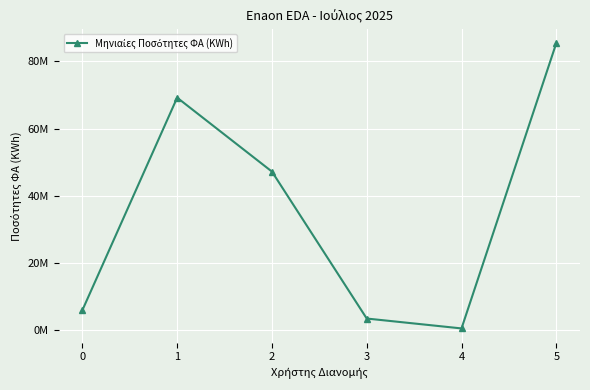

Is this an area chart (filled region under the line)?

No